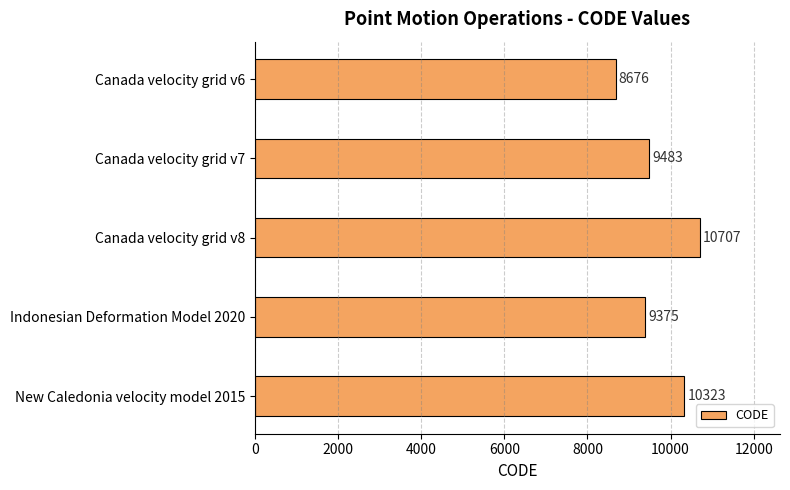

What is the ratio of the value at Canada velocity grid v7 to the value at Canada velocity grid v6?

1.1